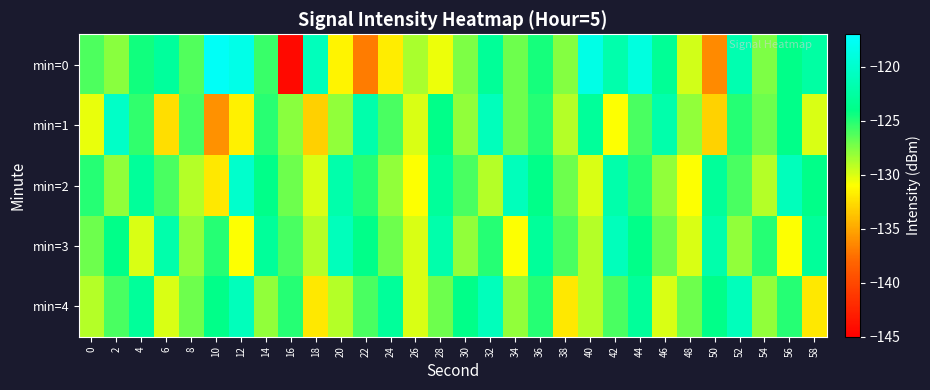

Count the number of categories in the chart.

30